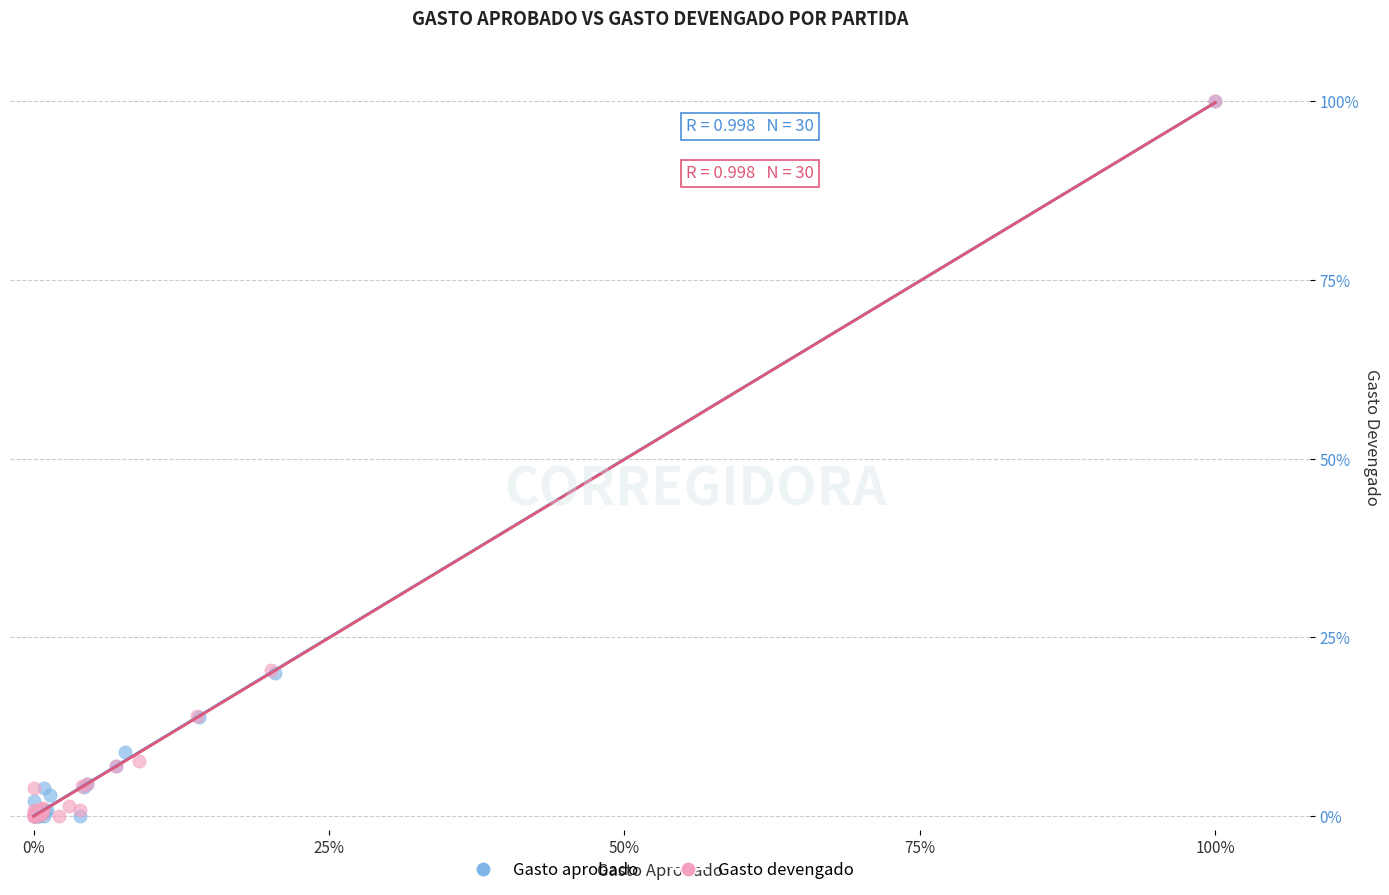

What are all the series names shown in the legend?

Gasto aprobado, Gasto devengado